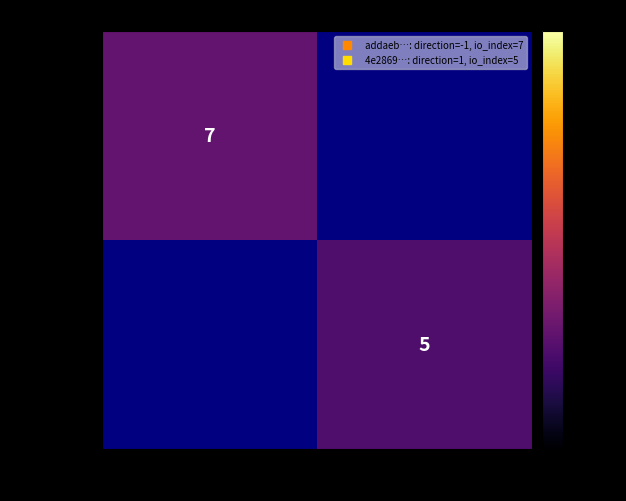

Rank the series by their average value, from highest to lowest.

addaeb55…, 4e286920…